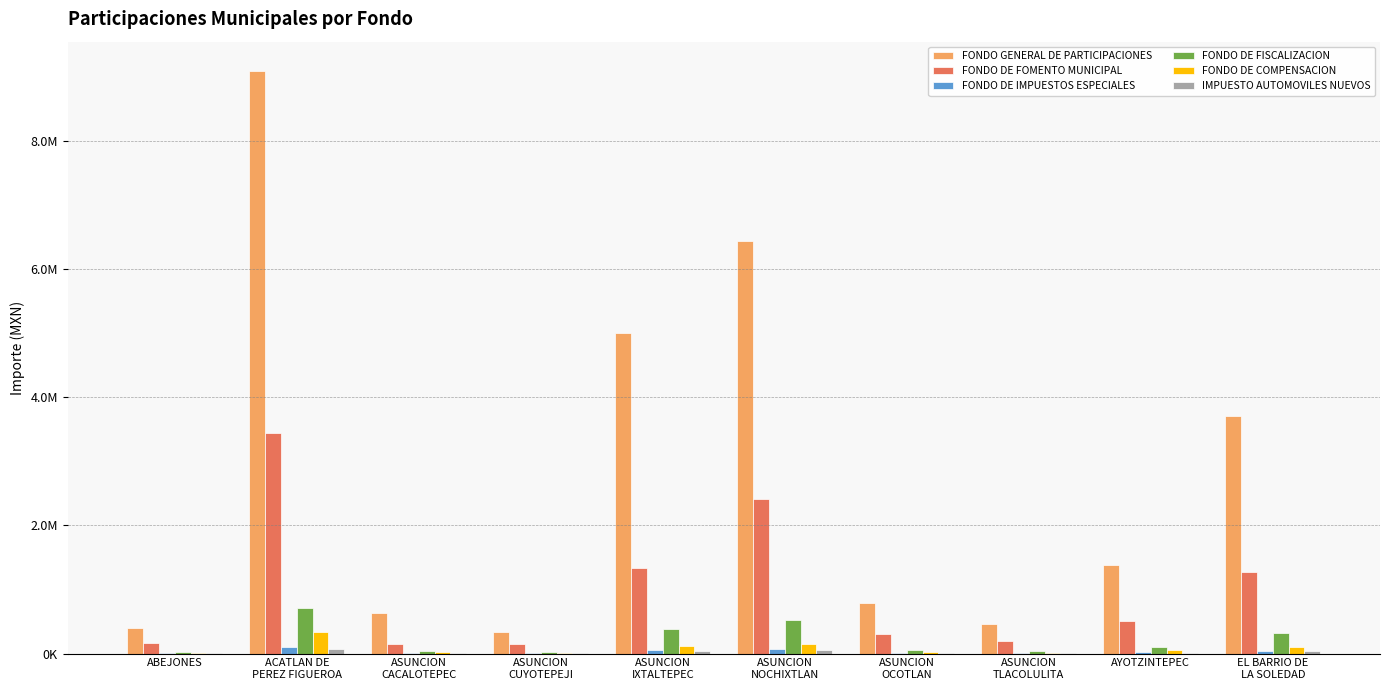

The value of FONDO GENERAL DE PARTICIPACIONES at ASUNCION
CACALOTEPEC is 267785.4. True or false?

False